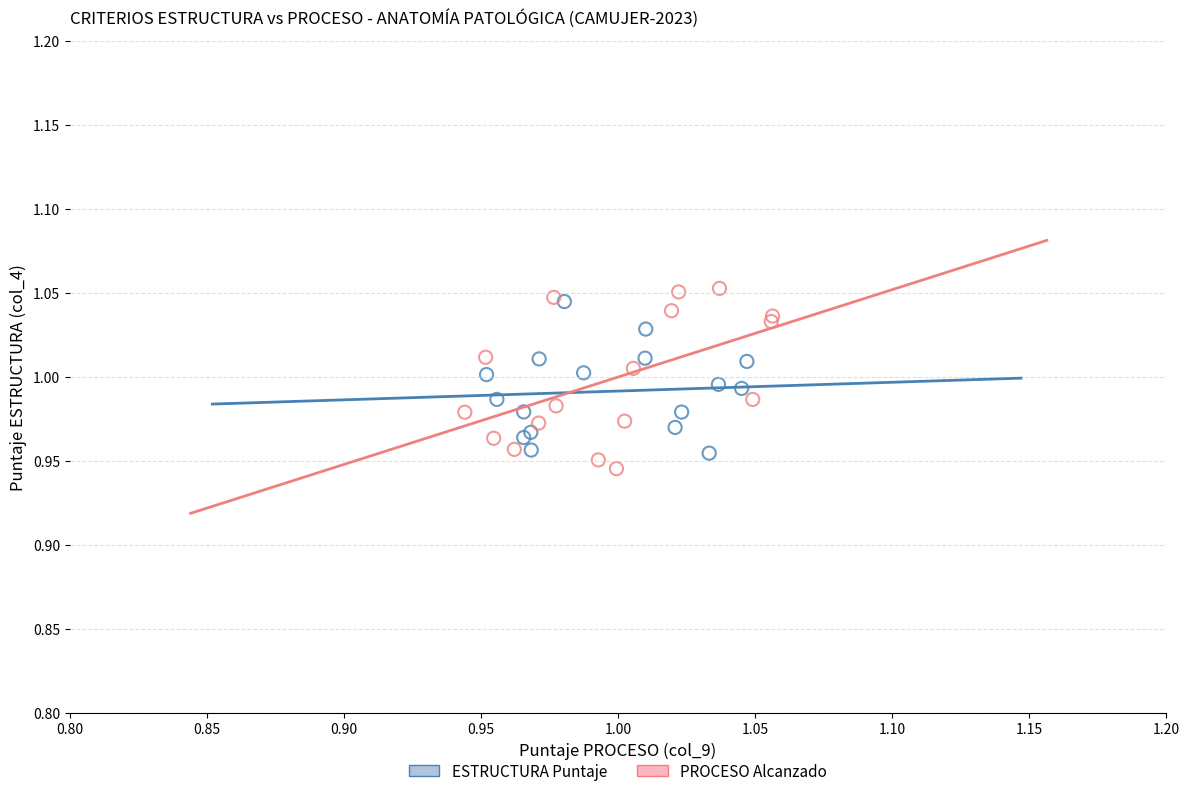

What are all the series names shown in the legend?

ESTRUCTURA Puntaje, PROCESO Alcanzado